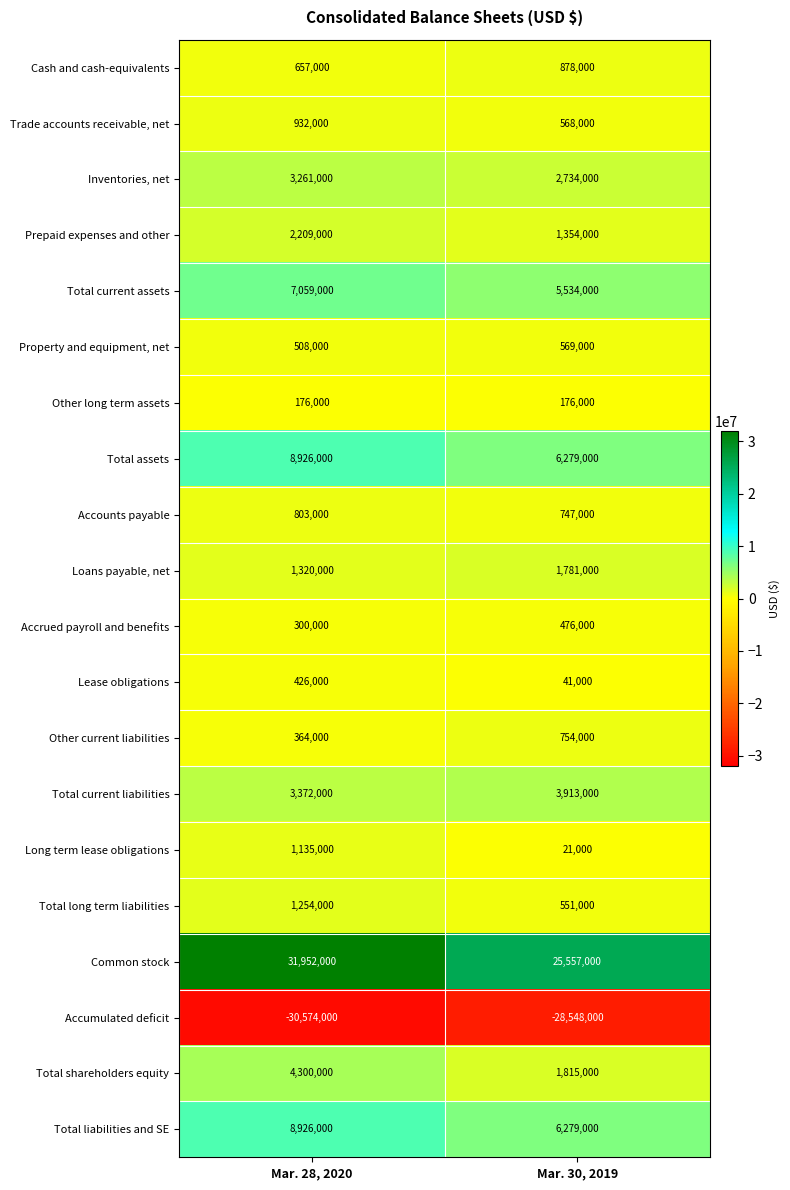

At which label does Long term lease obligations reach its peak?

Mar. 28, 2020